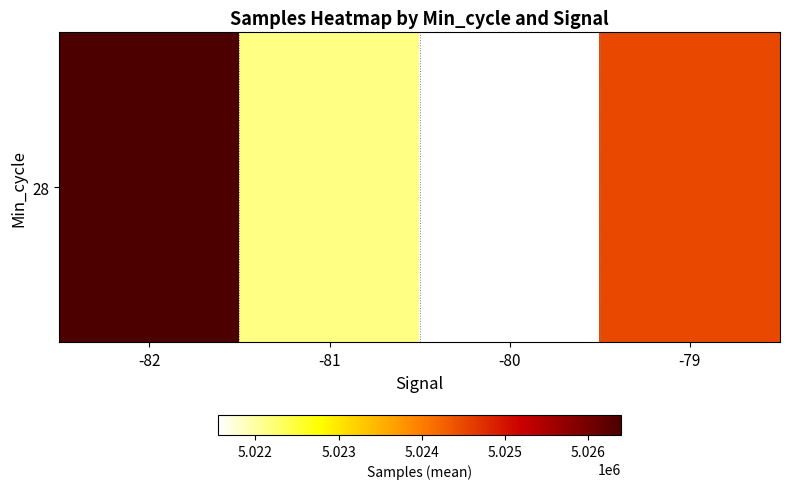

The value at -81 is 2025588.9. True or false?

False